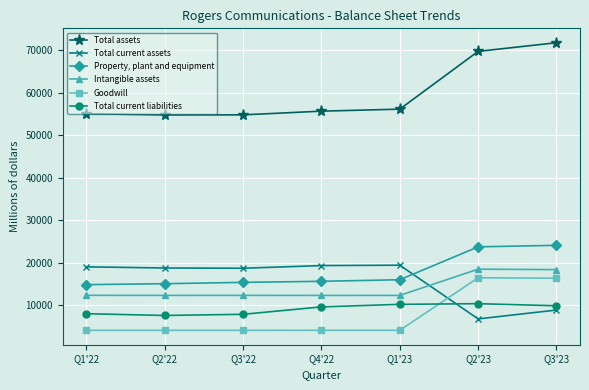

The value of Total current liabilities at Q1'23 is 10147. True or false?

True